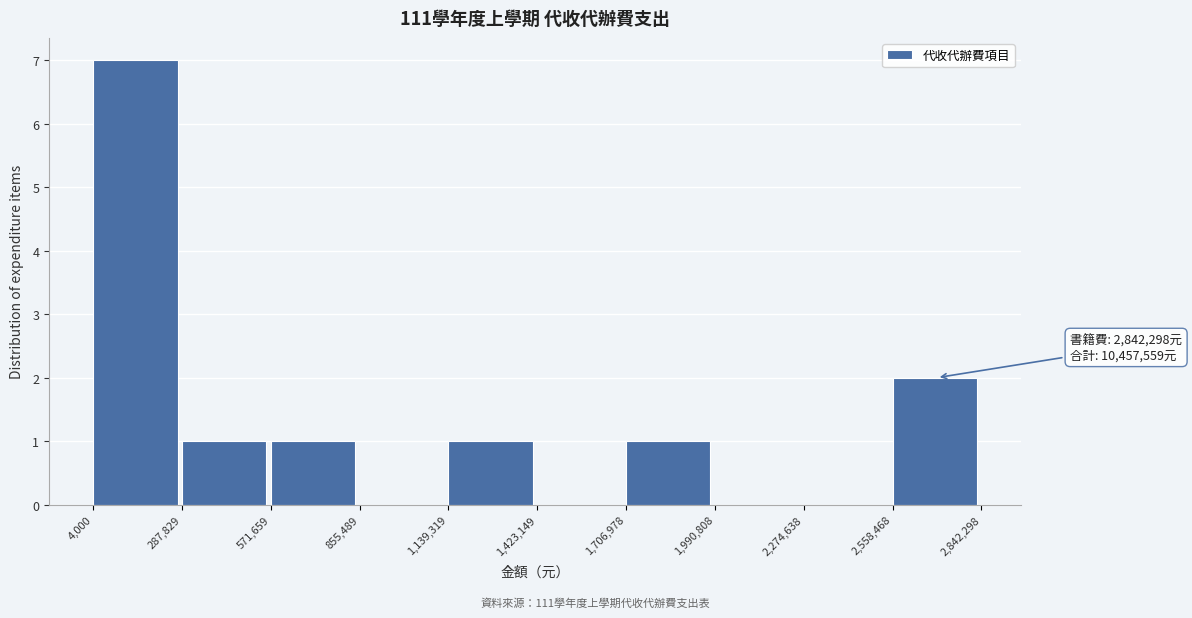

Which range on the x-axis has the tallest bar?

4,000 to 287,829